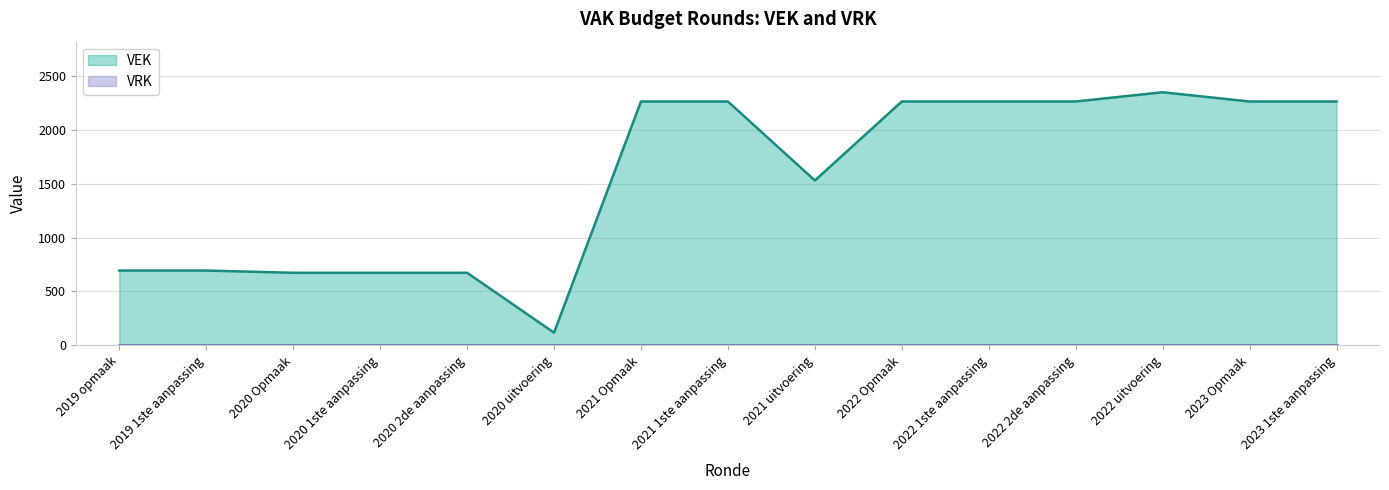

The value at 2021 Opmaak is 3810. True or false?

False